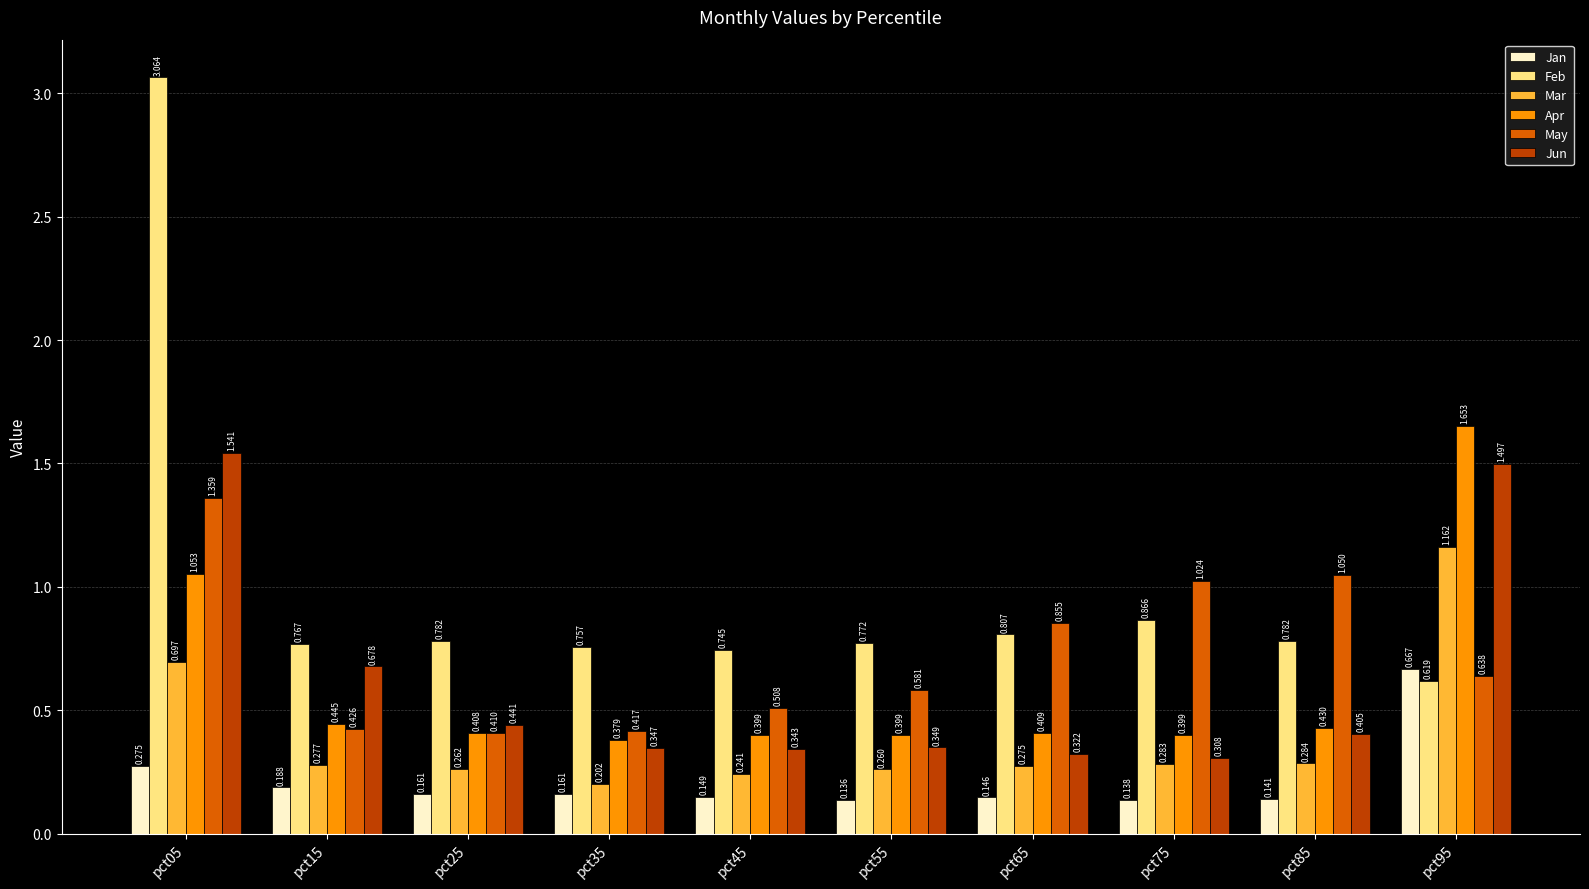

How many groups of bars are there?

10